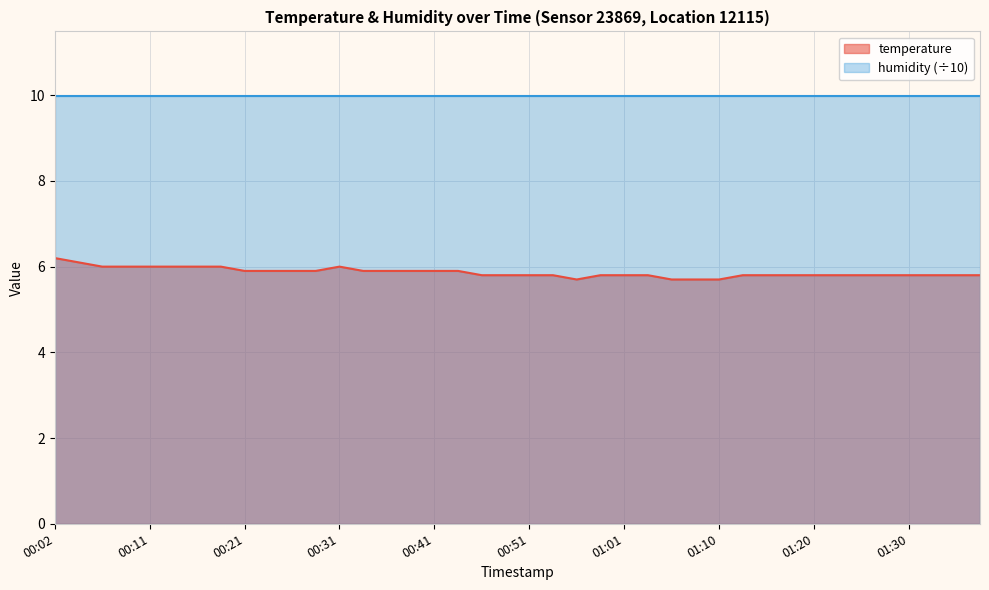

What position from the right is 00:34?

27